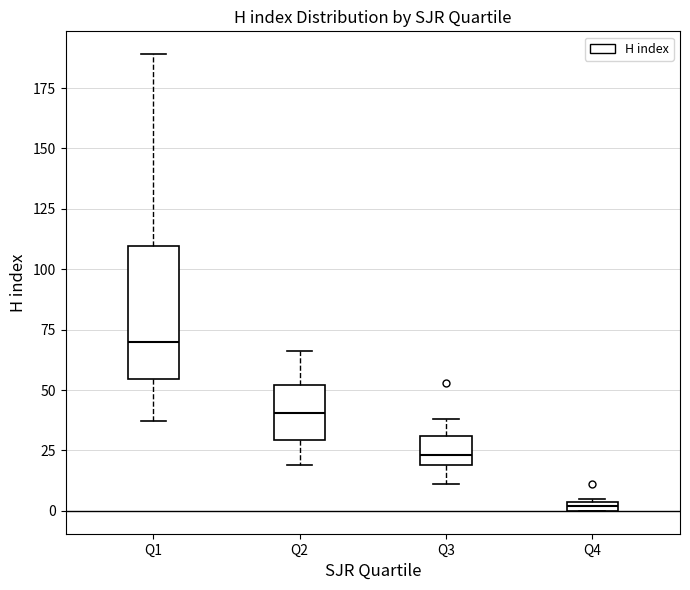

Which box is the tallest, from its lower edge to its upper edge?

Q1